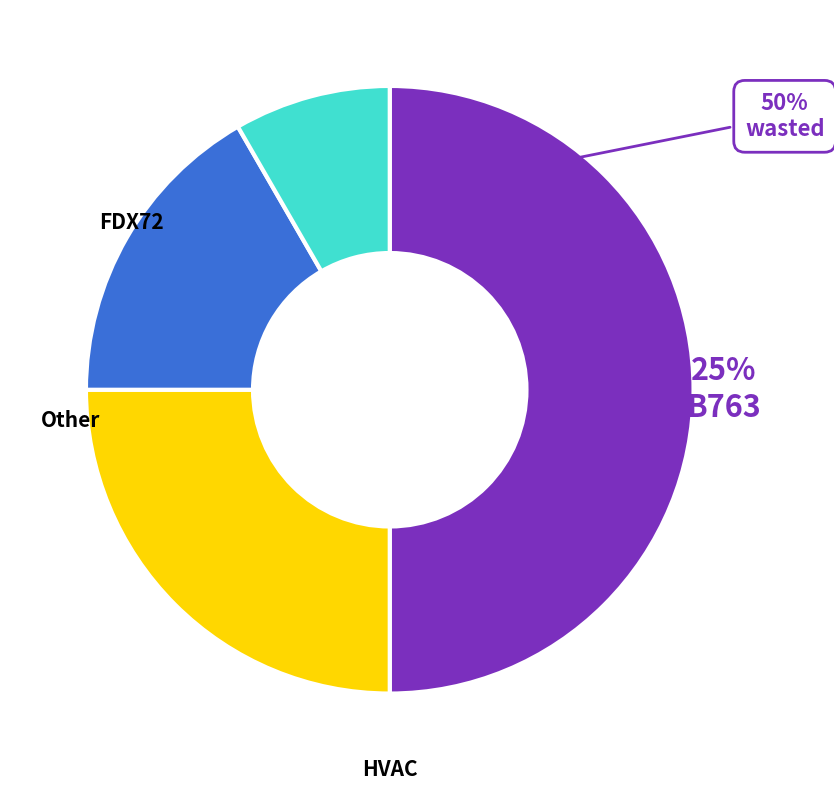

Combined, do B763 and FDX72_other account for over 50%?

No